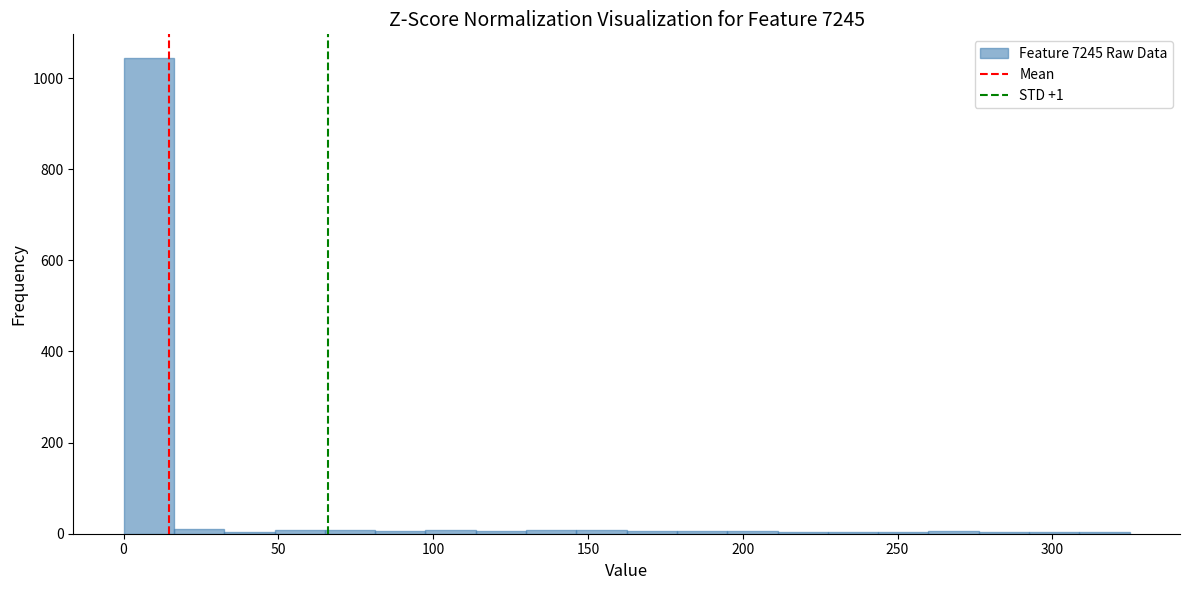

Around what value on the x-axis is the tallest bar? Give the approximate position of its centre, as read against the axis.

10